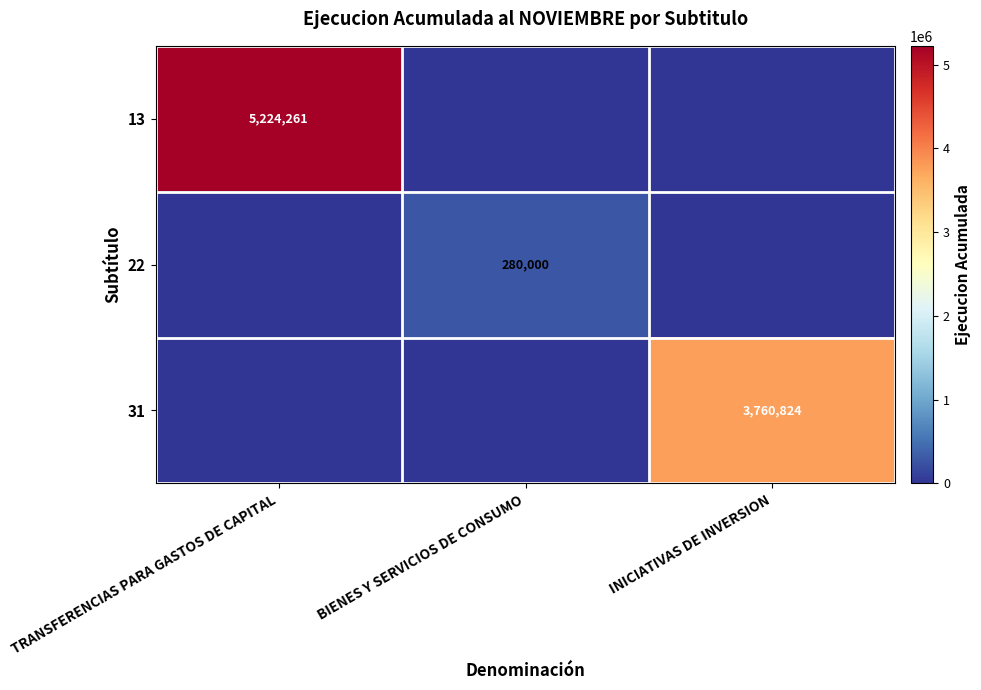

True or false: 13 has a value of 1828539 at TRANSFERENCIAS PARA GASTOS DE CAPITAL.

False